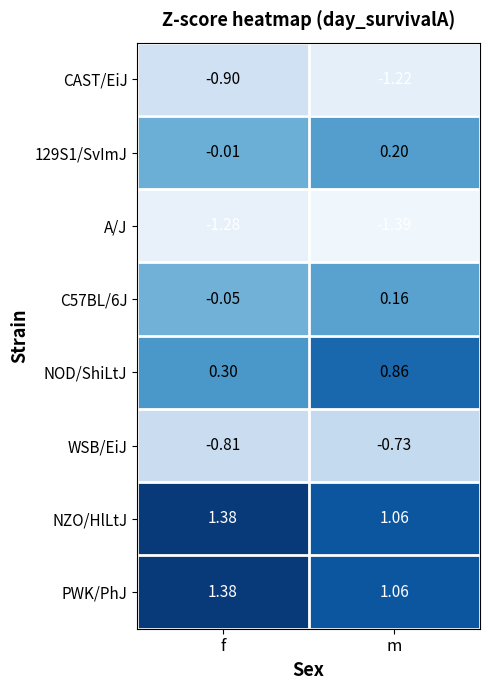

At which category does the chart reach its minimum across all series?

m